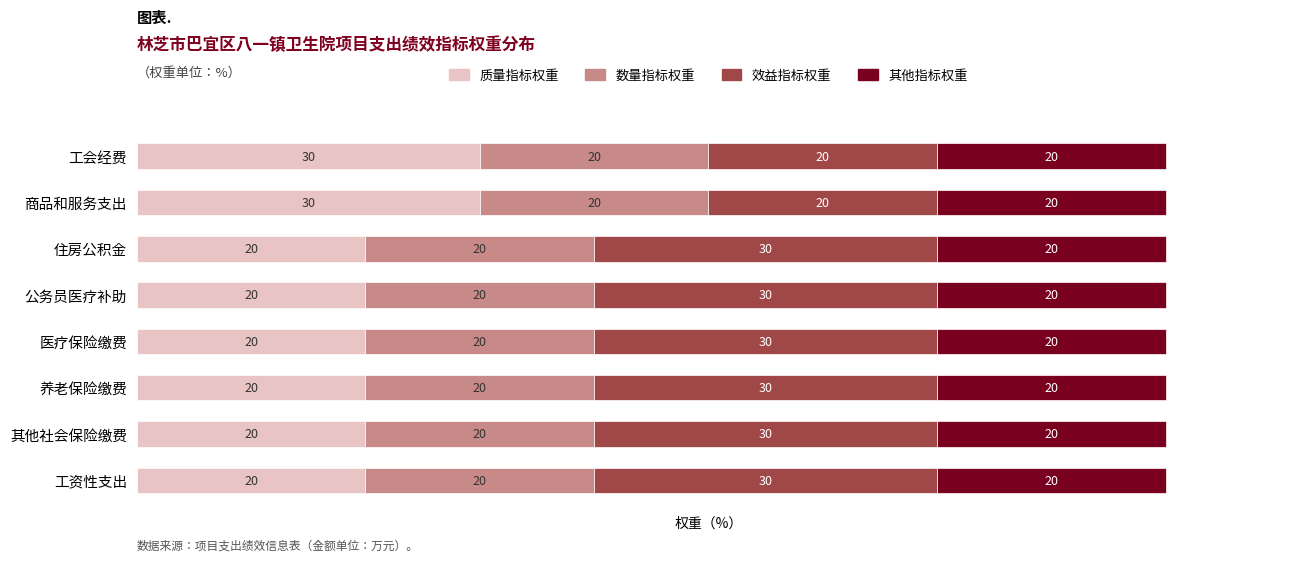

What is the sum of all 质量指标权重 values?

180